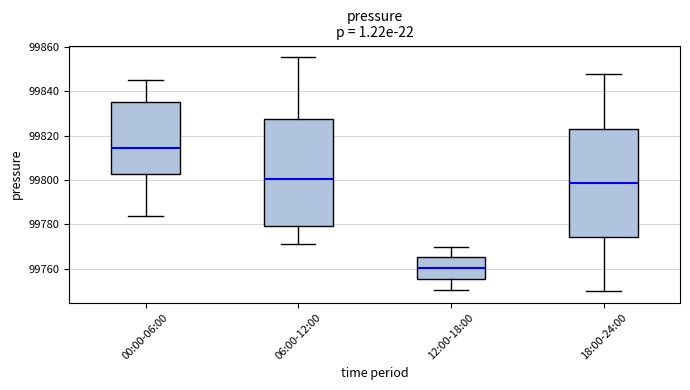

Which box's median line is the lowest?

12:00-18:00